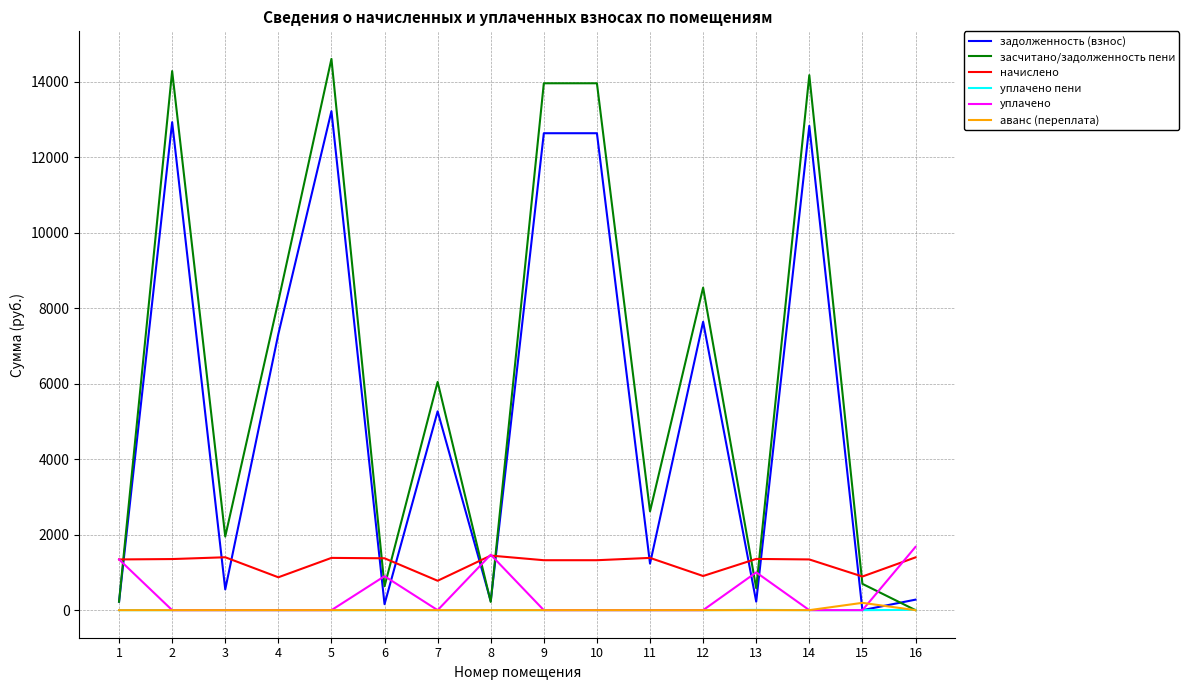

What value does the начислено series have at 11?

1384.6